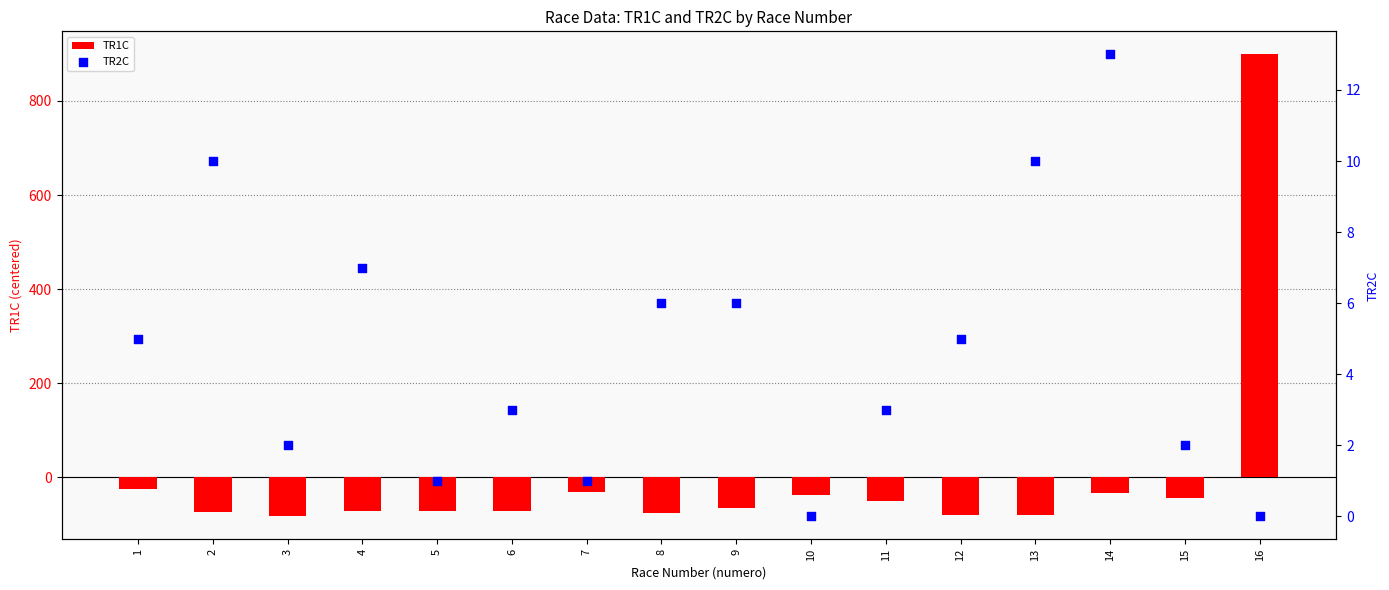

Which series has the largest total across all categories?

TR2C